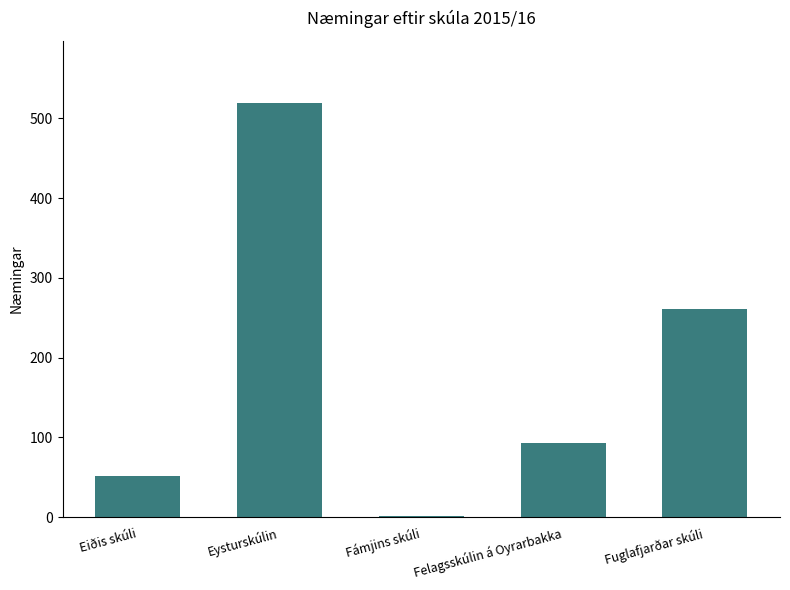

At which category does the chart reach its minimum across all series?

Fámjins skúli